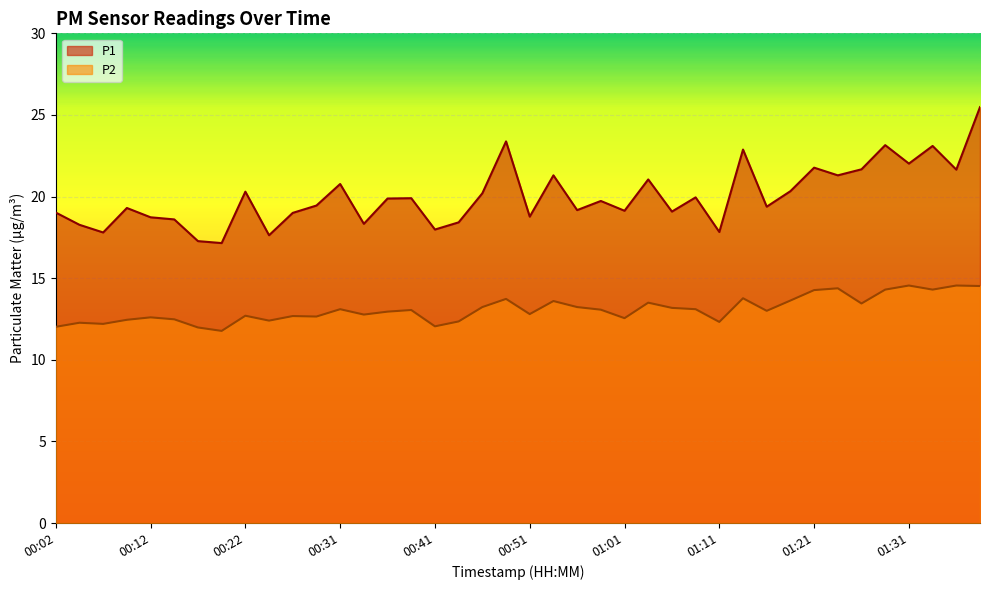

What is the sum of the P2 values at 00:39 and 00:19?

24.8